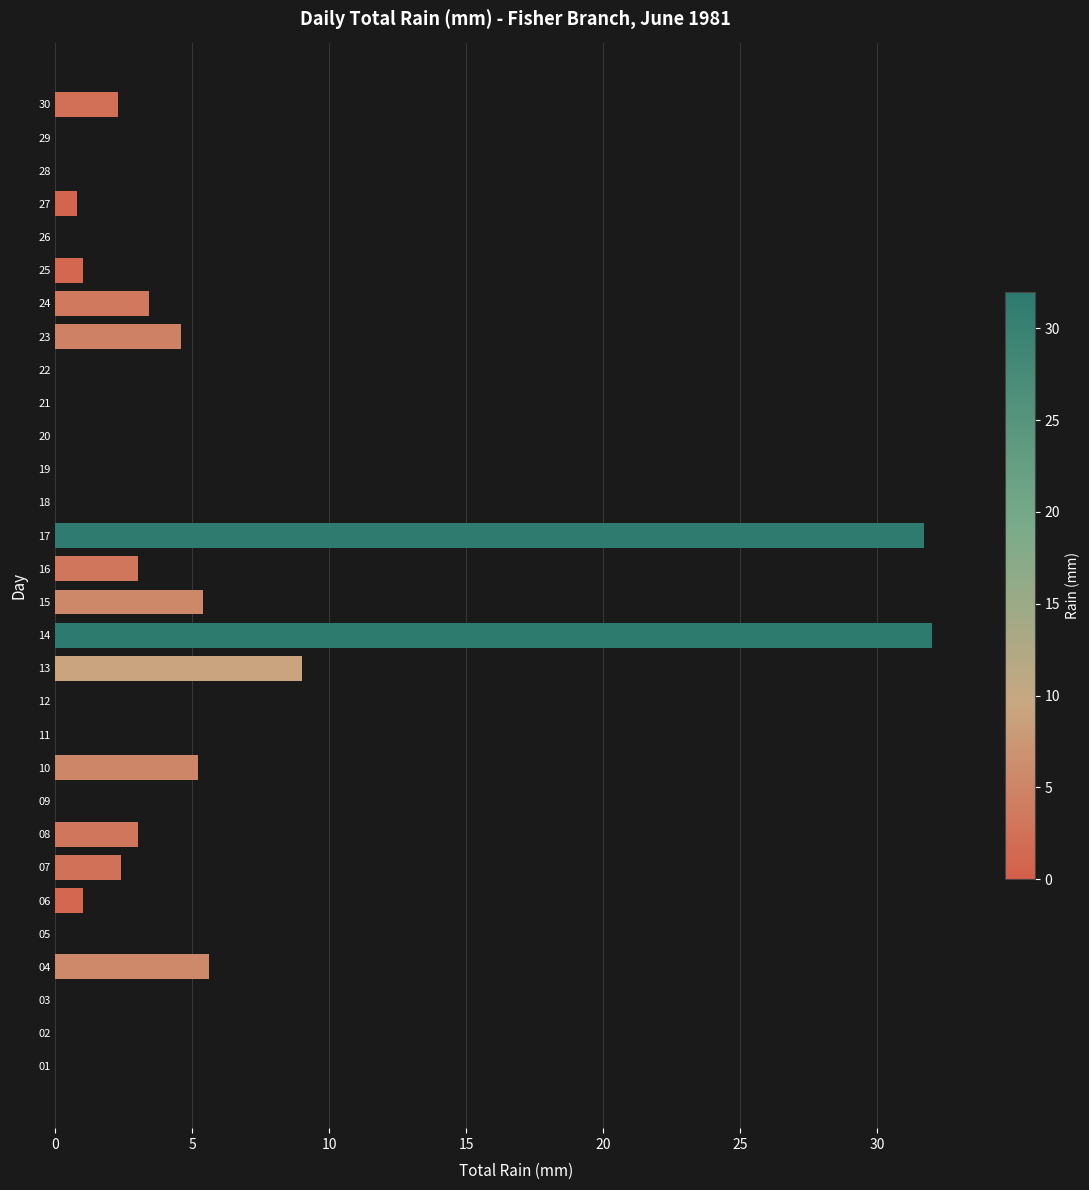

Where is the data nearest to the value 16?

13